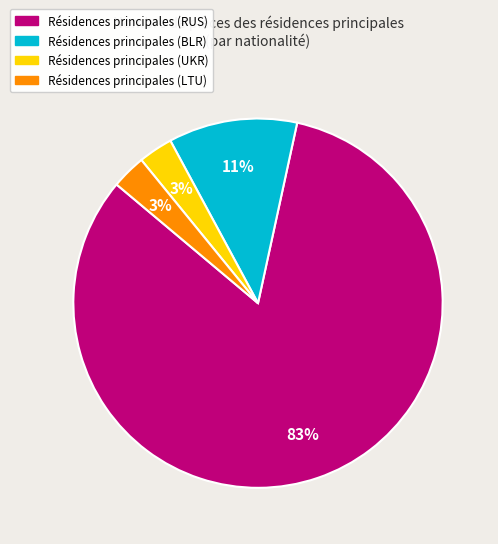

Does any single category account for the majority?

Yes